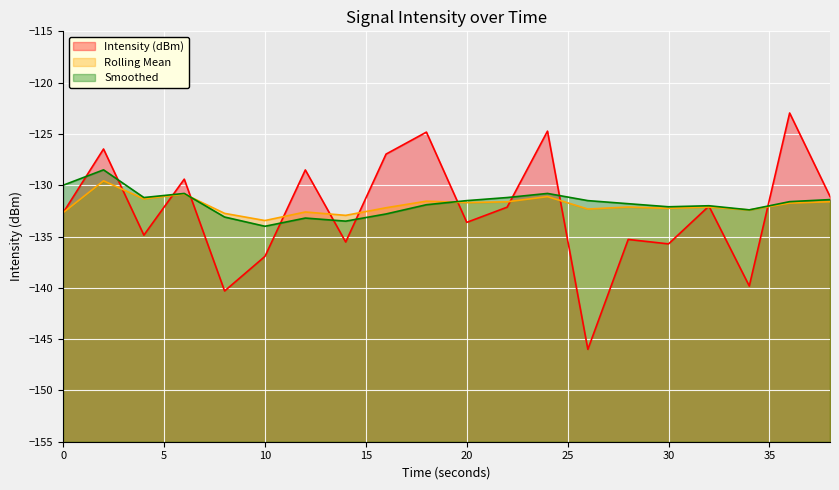

Which series has the largest range (max minus min)?

Intensity (dBm)